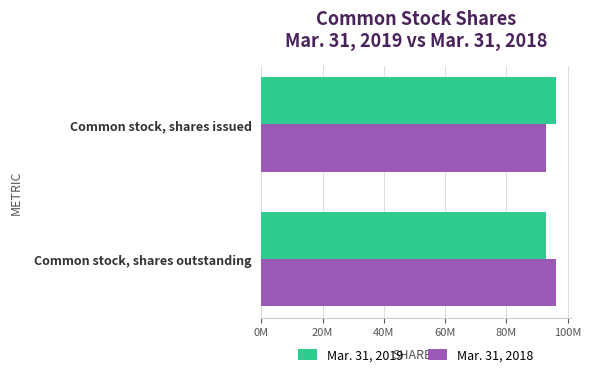

What are all the series names shown in the legend?

Mar. 31, 2019, Mar. 31, 2018